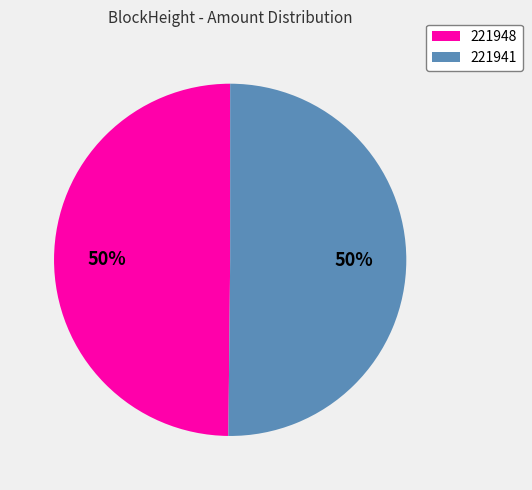

To the nearest percent, what portion does 221948 represent?

50%